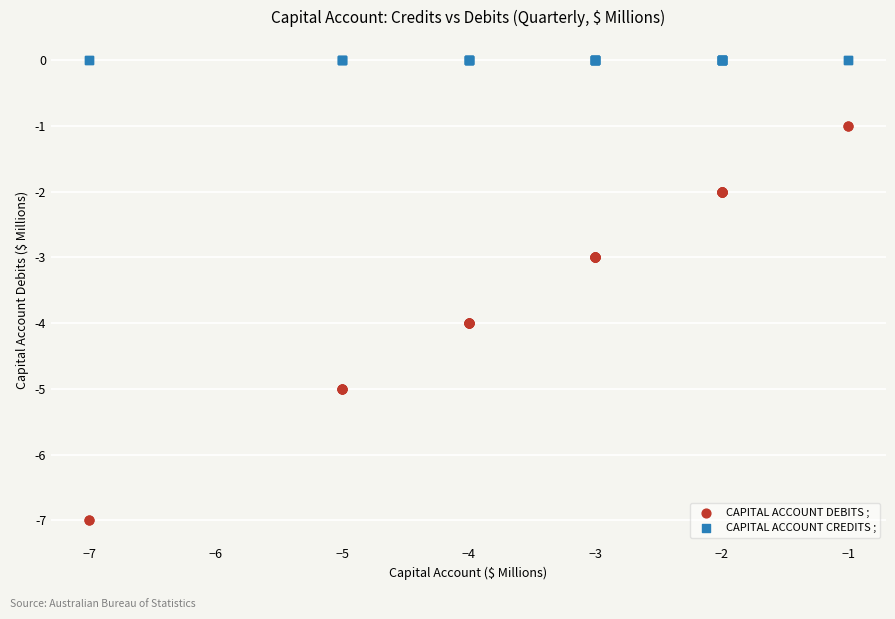

Which series reaches the minimum Y coordinate?

CAPITAL ACCOUNT DEBITS ;